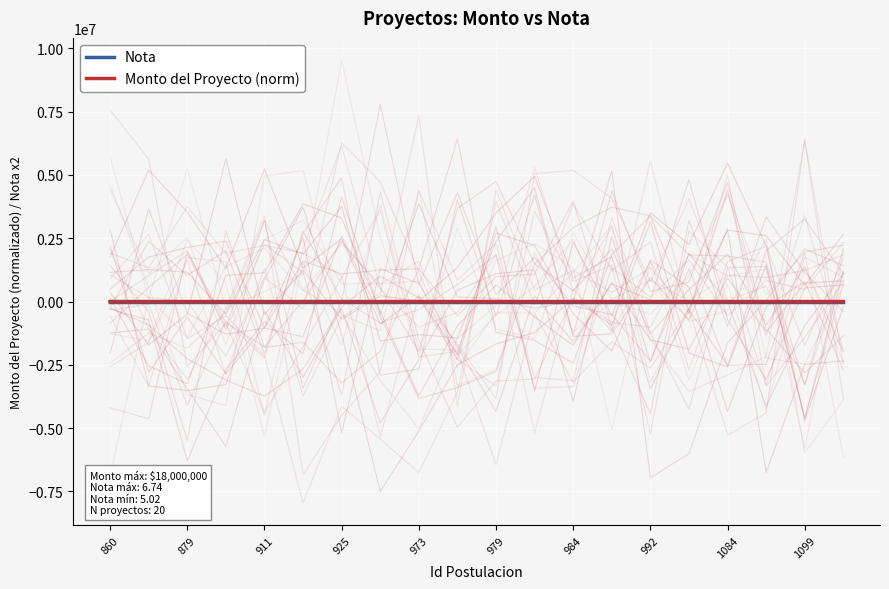

Is it true that Monto del Proyecto (norm) equals 262.7 at 1099?

True